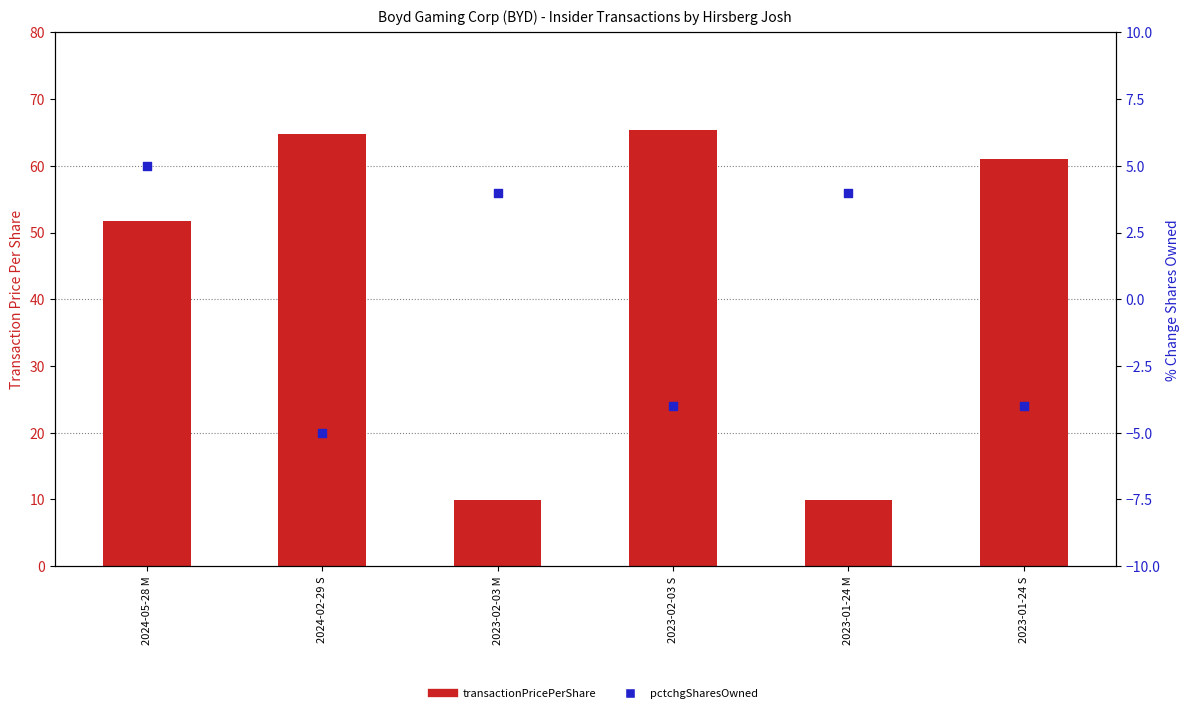

Which series has the largest total across all categories?

transactionPricePerShare